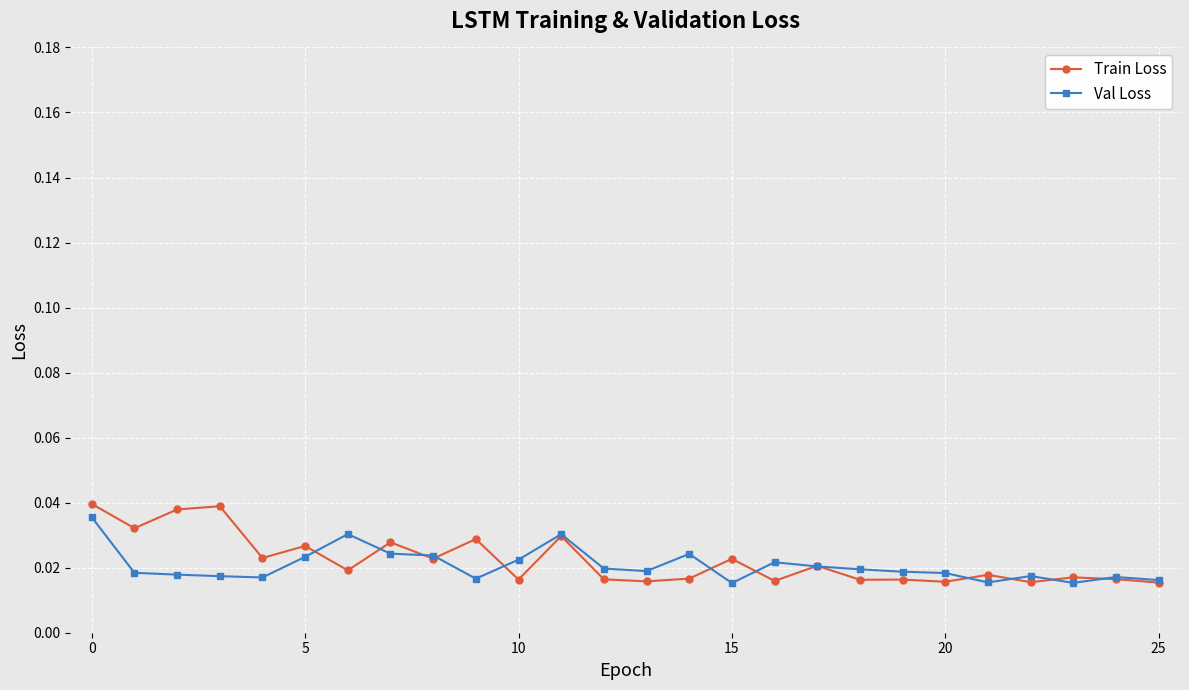

Count the Train Loss values in the range 0 to 1.

26